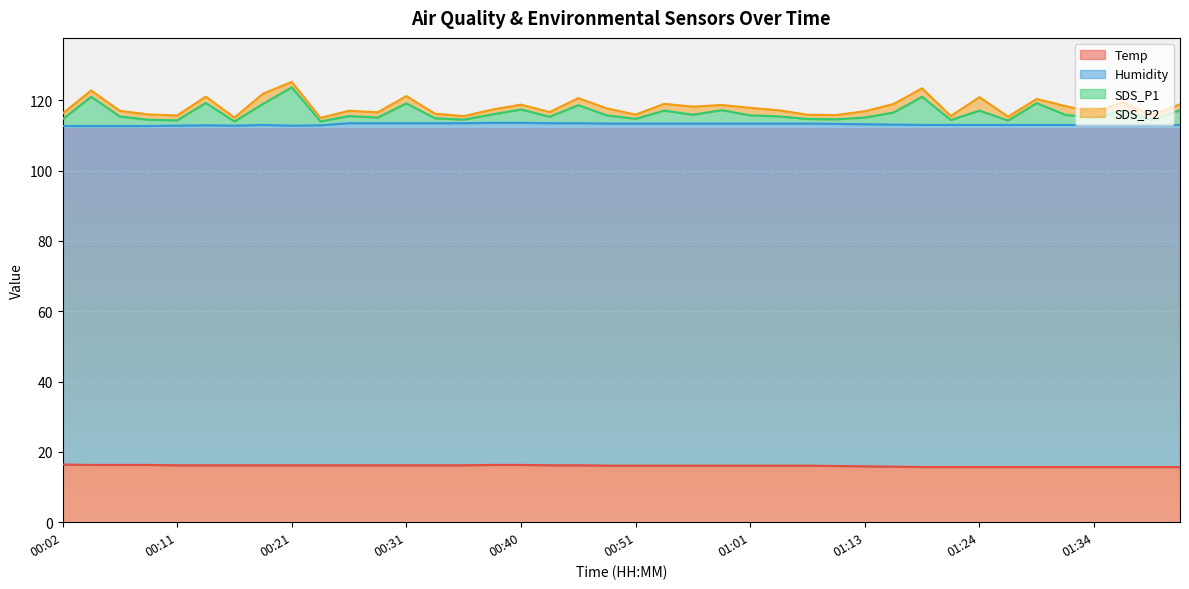

List the labels in order of SDS_P1 value, largest first.

00:21, 00:04, 01:18, 00:14, 01:29, 00:31, 00:19, 00:46, 00:40, 00:58, 01:36, 01:41, 00:53, 01:24, 01:16, 00:38, 00:56, 01:31, 01:01, 00:48, 00:26, 01:03, 00:06, 00:43, 01:13, 00:28, 01:34, 00:33, 00:51, 01:06, 00:02, 01:08, 00:36, 00:09, 01:21, 01:39, 00:11, 01:26, 00:16, 00:23